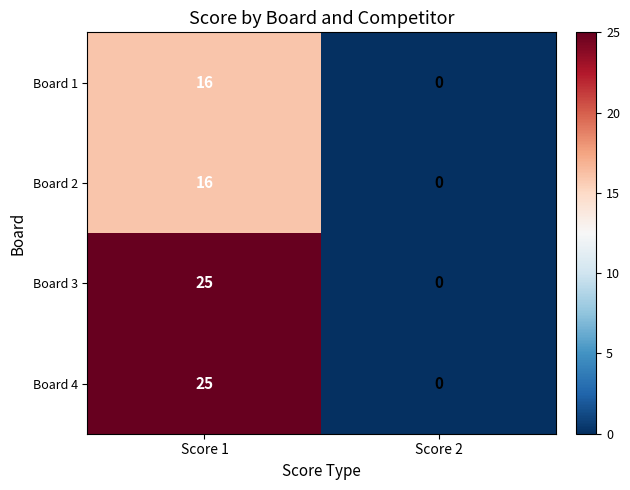

At how many categories does at least one series exceed 14?

1